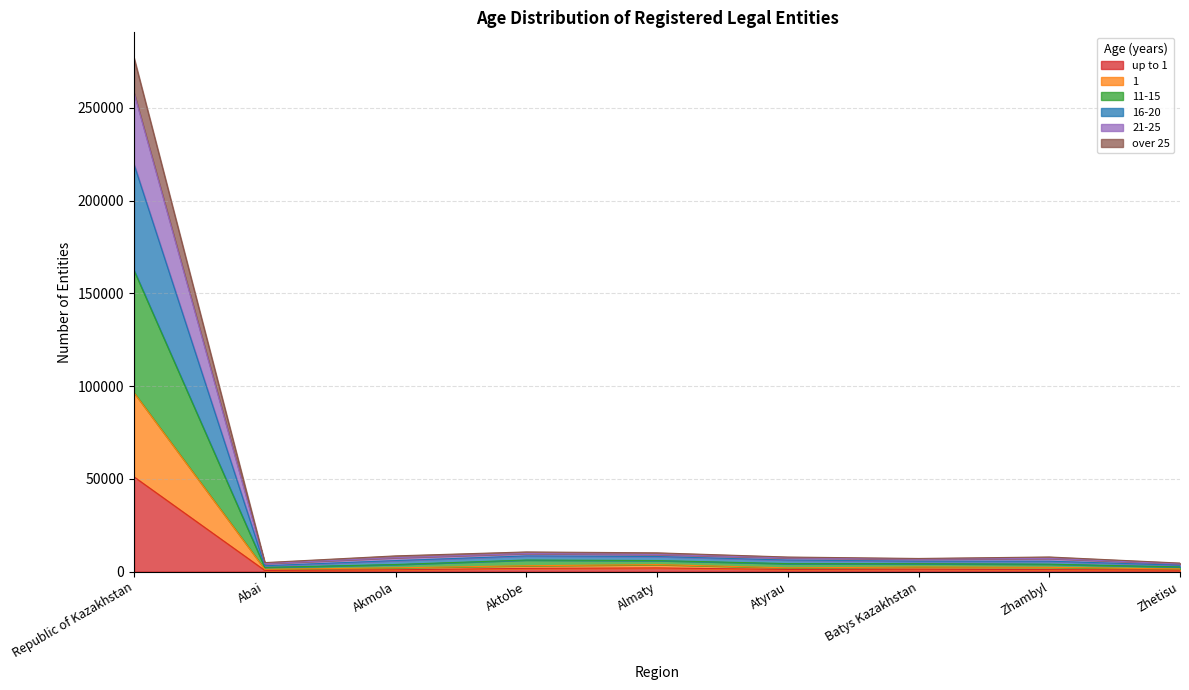

Is the value of 16-20 at Zhambyl greater than the value of 21-25 at Republic of Kazakhstan?

No